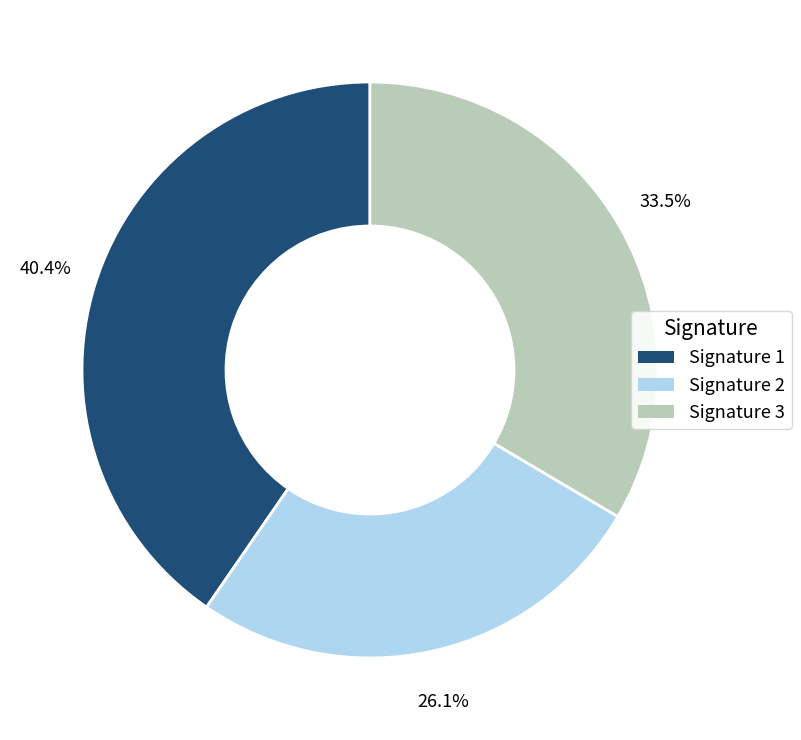

Is there any slice that represents more than half of the pie?

No